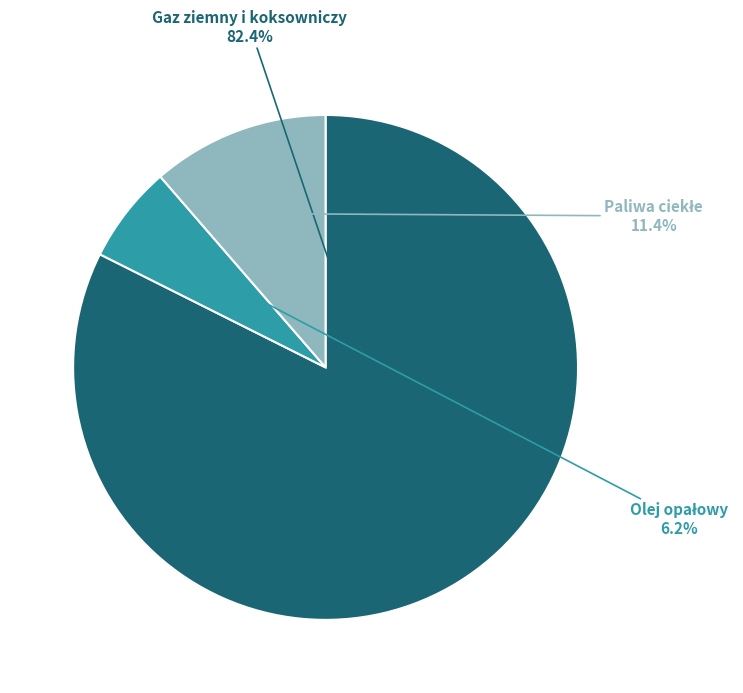

How much of the chart is everything except Gaz ziemny i koksowniczy?

17.6%